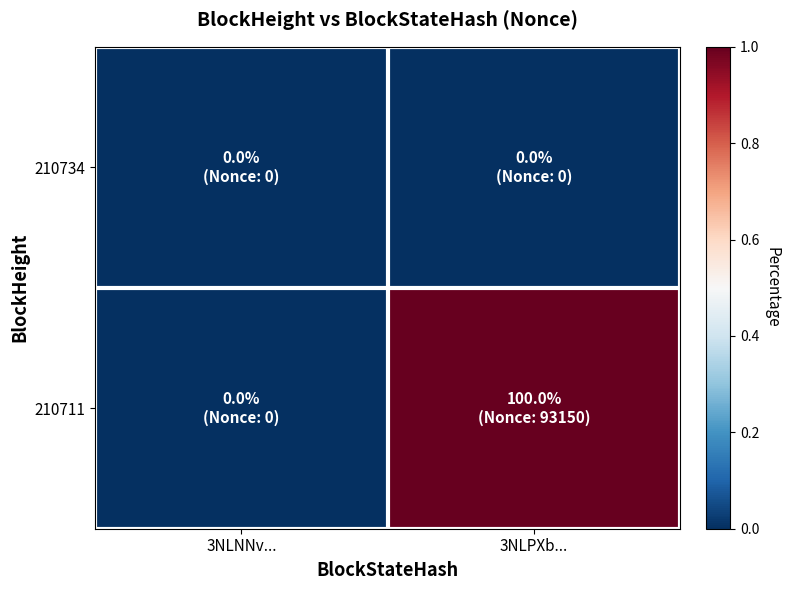

At how many categories does at least one series exceed 0?

1